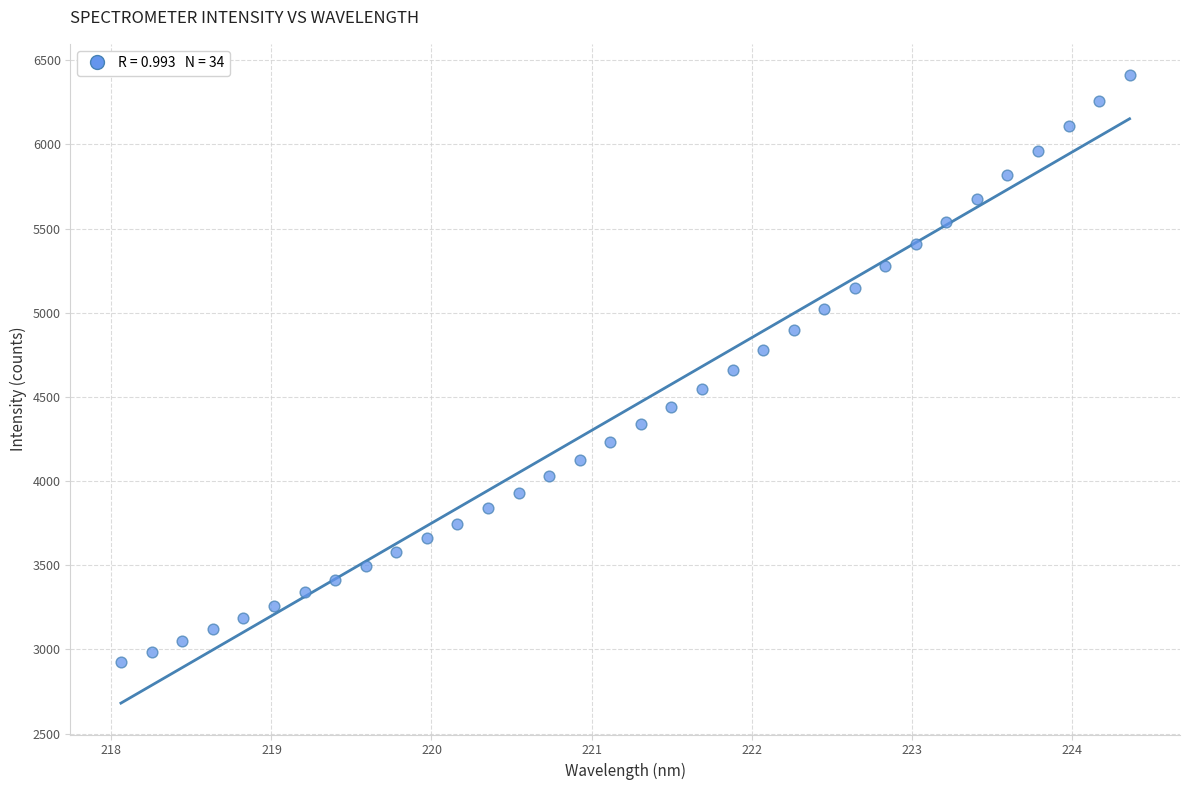

What is the range of Y values (max minus min)?

3487.8